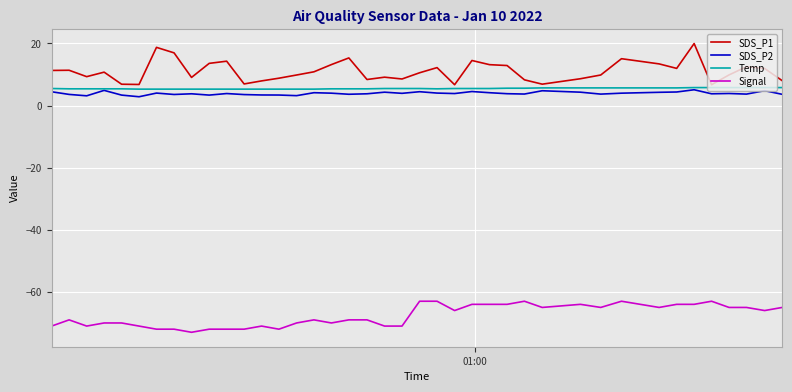

Which series has the largest total across all categories?

SDS_P1